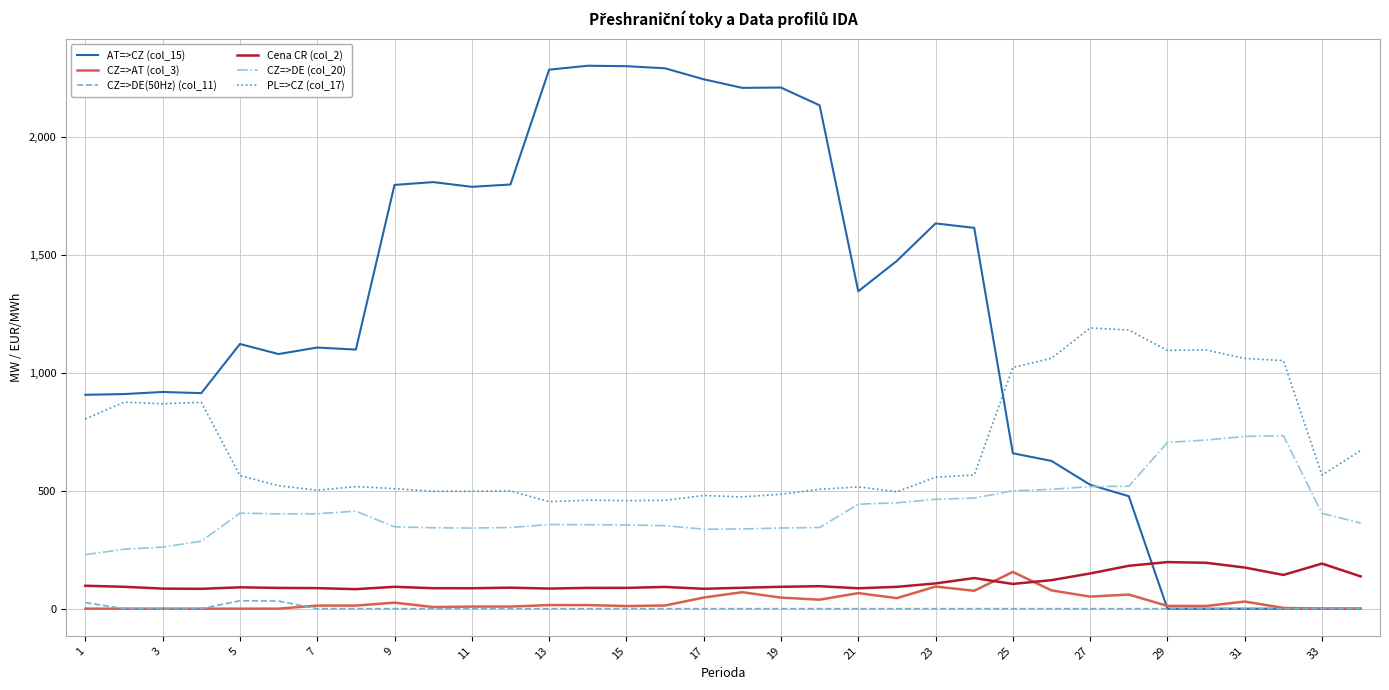

What is the maximum value for PL=>CZ (col_17)?

1190.4